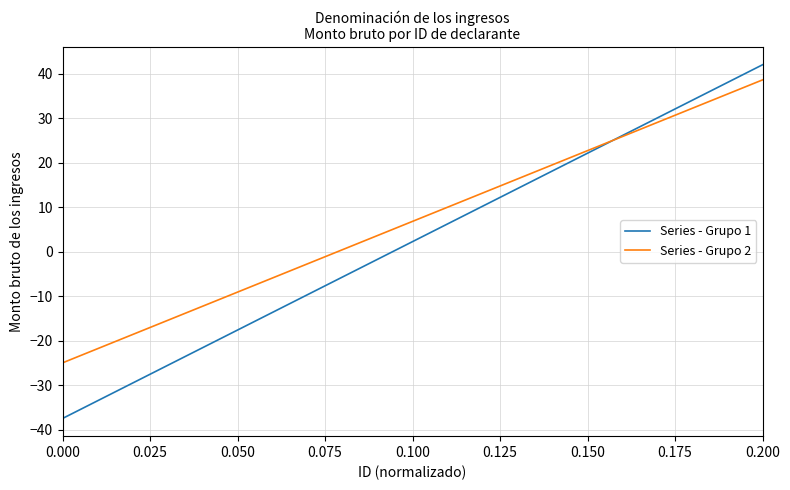

True or false: Series - Grupo 1 has more than 0 points higher than both neighbors.

False